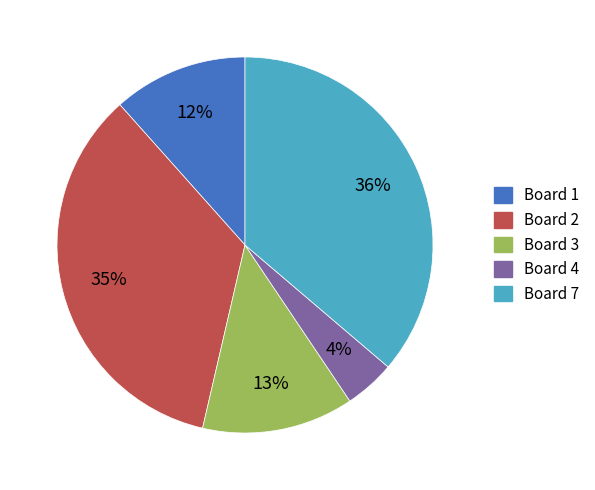

What is the smallest slice in the pie chart?

Board 4